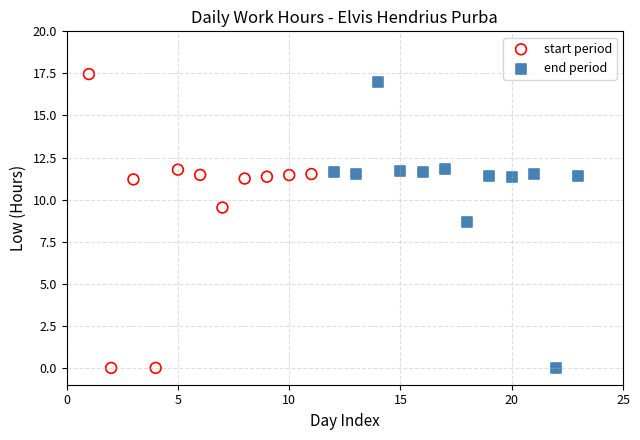

What are all the series names shown in the legend?

start period, end period